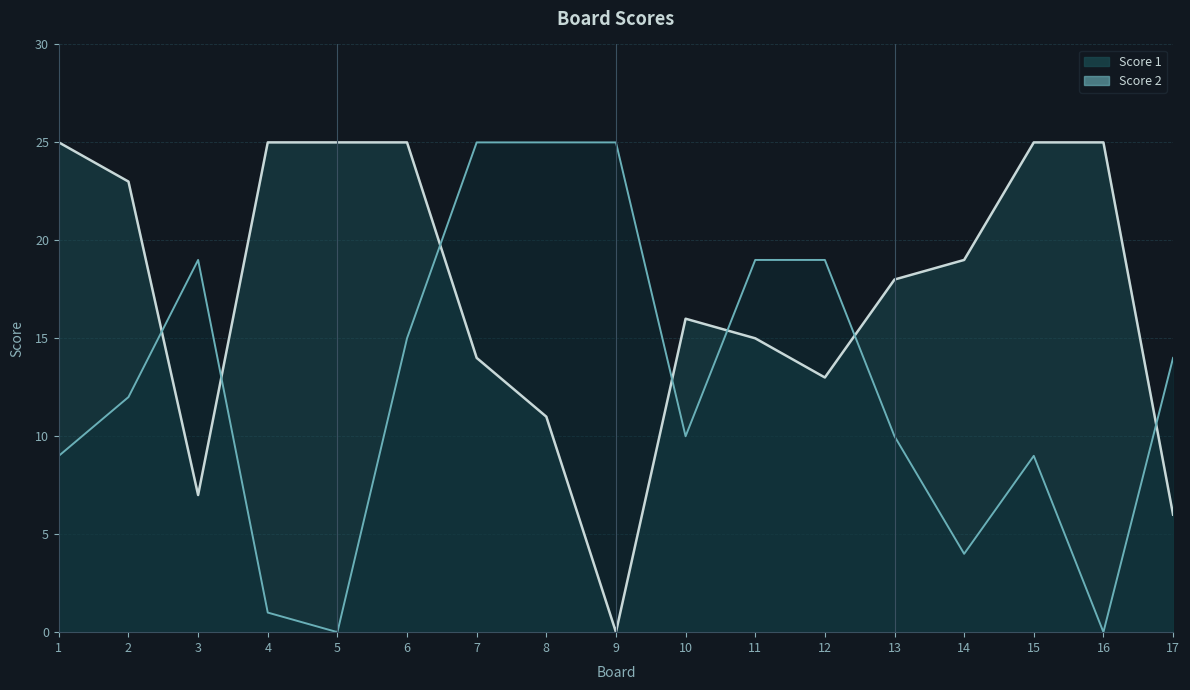

How many values in the Score 1 series are below 18?

8